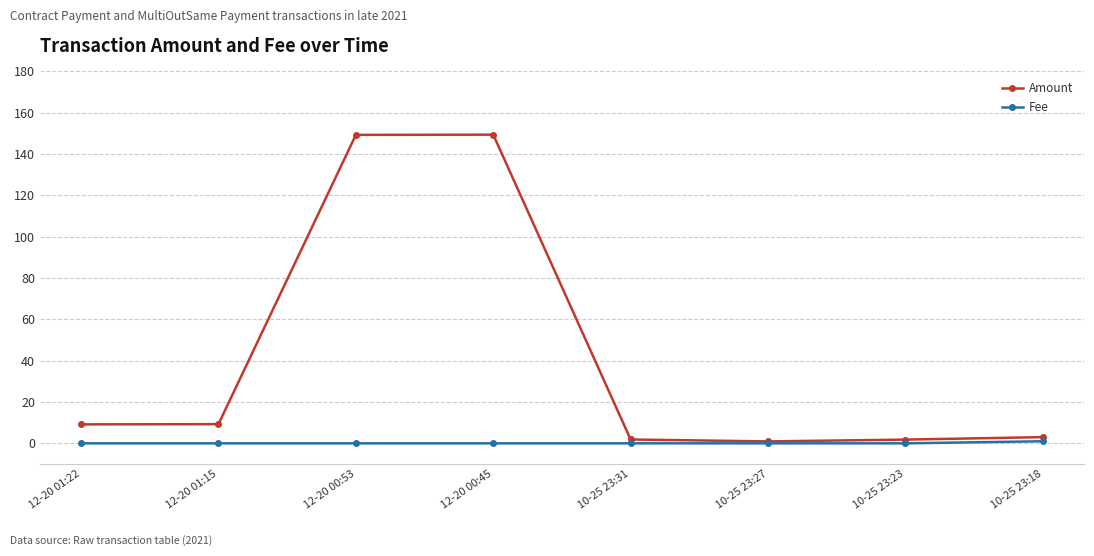

What is the average value of the Fee series?

0.1